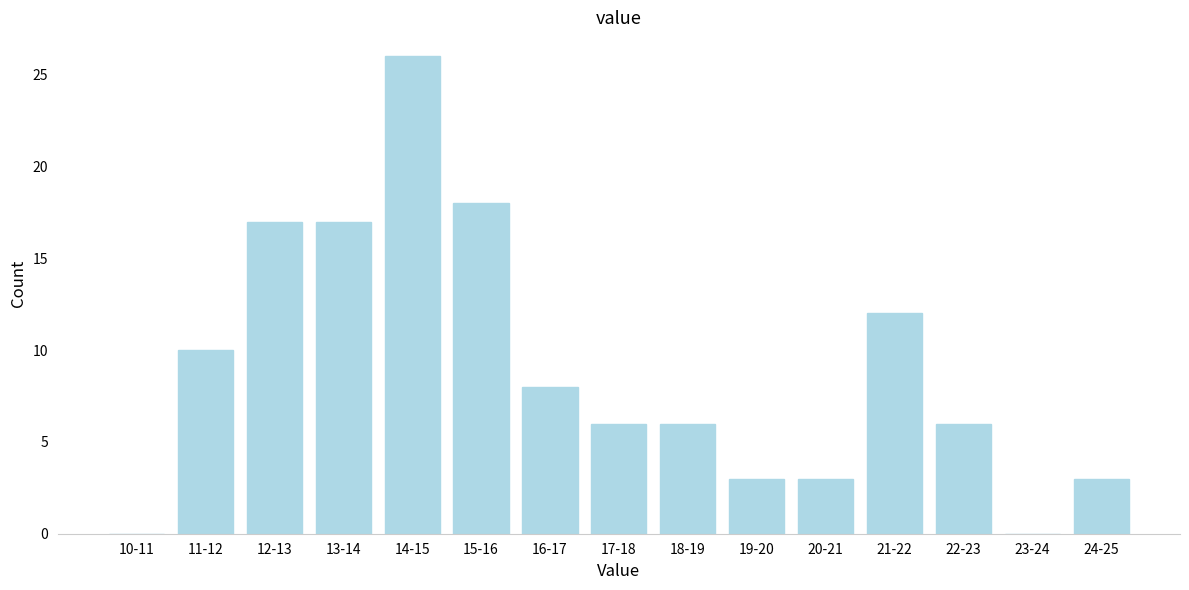

Reading left to right, what are all the values shown in this chart?

10-11=0	11-12=10	12-13=17	13-14=17	14-15=26	15-16=18	16-17=8	17-18=6	18-19=6	19-20=3	20-21=3	21-22=12	22-23=6	23-24=0	24-25=3